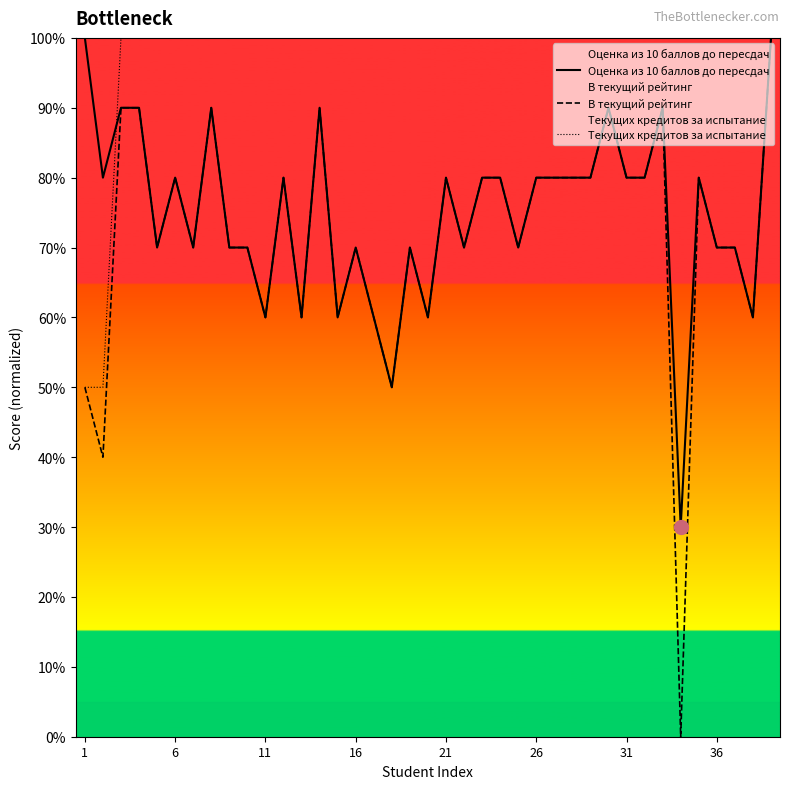

Reading left to right, list all the values displayed in this chart.

Оценка из 10 баллов до пересдач: 1.0	0.8	0.9	0.9	0.7	0.8	0.7	0.9	0.7	0.7	0.6	0.8	0.6	0.9	0.6	0.7	0.6	0.5	0.7	0.6	0.8	0.7	0.8	0.8	0.7	0.8	0.8	0.8	0.8	0.9	0.8	0.8	0.9	0.3	0.8	0.7	0.7	0.6	1.0
В текущий рейтинг: 0.5	0.4	0.9	0.9	0.7	0.8	0.7	0.9	0.7	0.7	0.6	0.8	0.6	0.9	0.6	0.7	0.6	0.5	0.7	0.6	0.8	0.7	0.8	0.8	0.7	0.8	0.8	0.8	0.8	0.9	0.8	0.8	0.9	0.0	0.8	0.7	0.7	0.6	1.0
Текущих кредитов за испытание: 0.5	0.5	1.0	1.0	1.0	1.0	1.0	1.0	1.0	1.0	1.0	1.0	1.0	1.0	1.0	1.0	1.0	1.0	1.0	1.0	1.0	1.0	1.0	1.0	1.0	1.0	1.0	1.0	1.0	1.0	1.0	1.0	1.0	1.0	1.0	1.0	1.0	1.0	1.0